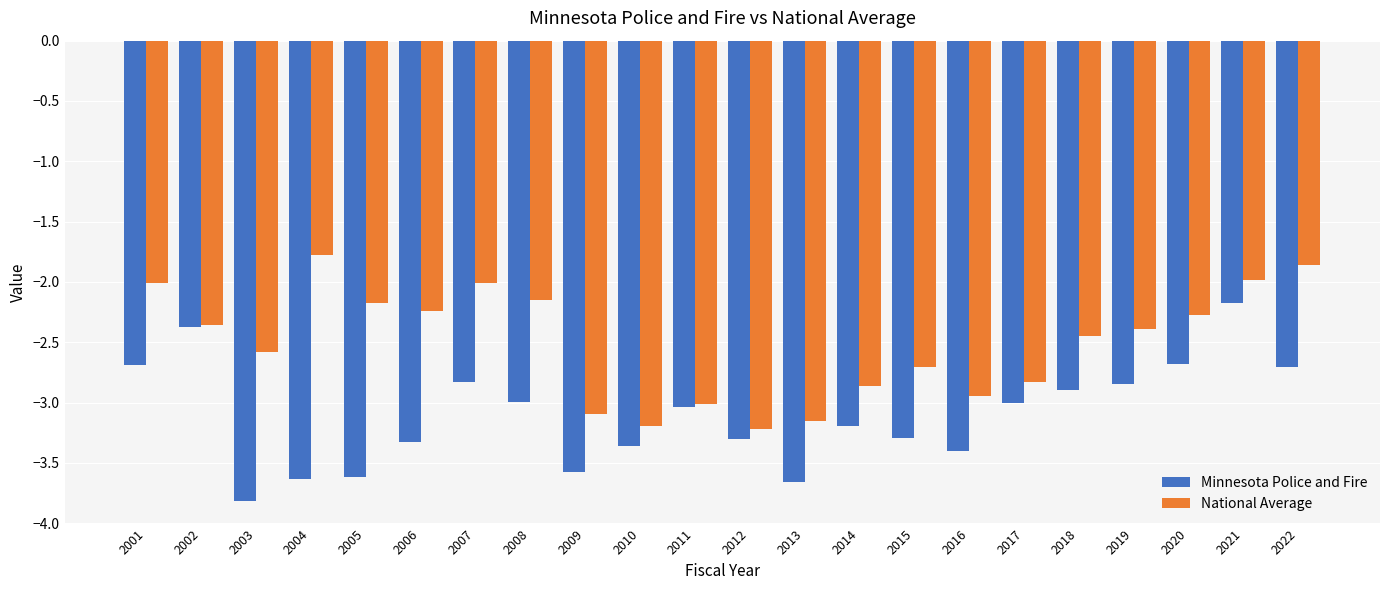

Is the value of Minnesota Police and Fire at 2004 greater than the value of National Average at 2004?

No